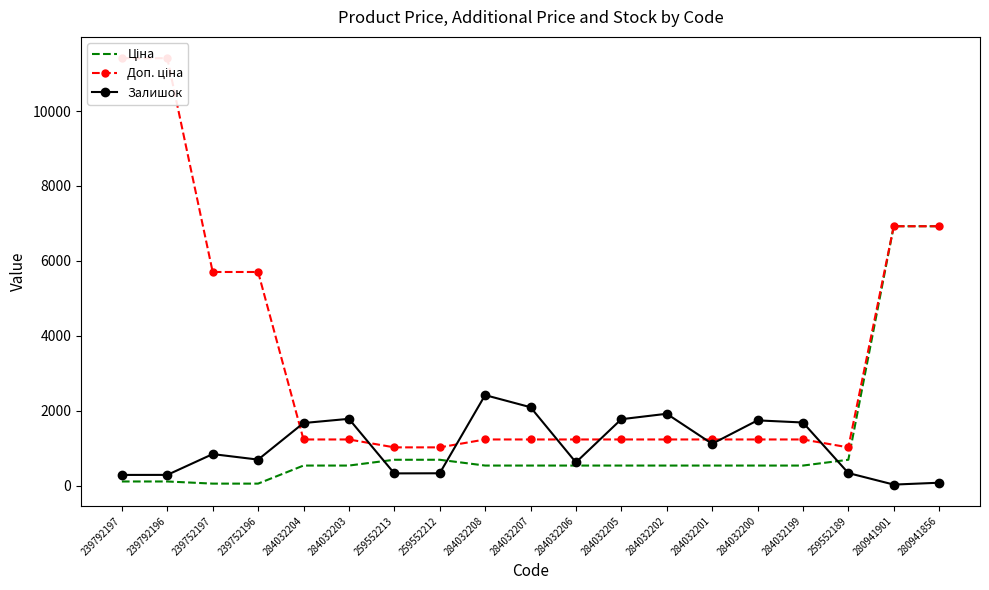

Between 284032207 and 284032199, which series saw the biggest shift?

Залишок